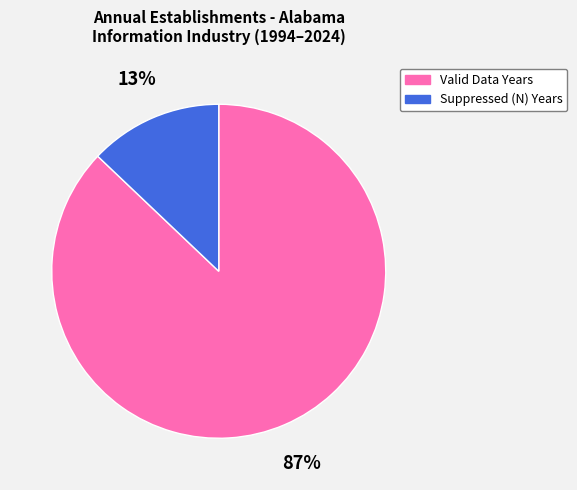

Rank the categories by value from highest to lowest.

Valid Data Years, Suppressed (N) Years